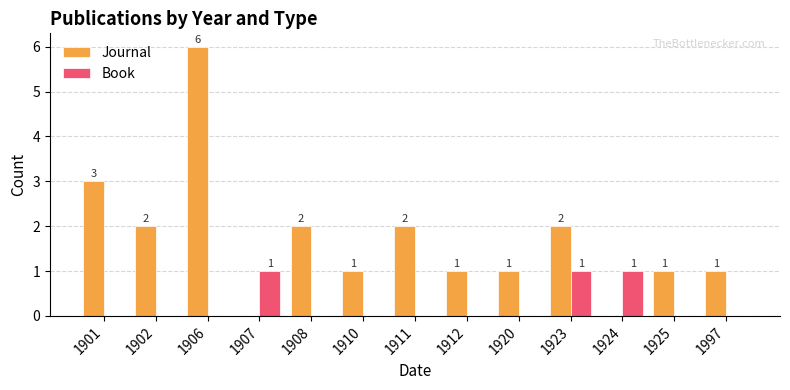

Reading right to left, transcribe all the data shown in this chart.

Journal: 1	1	0	2	1	1	2	1	2	0	6	2	3
Book: 0	0	1	1	0	0	0	0	0	1	0	0	0